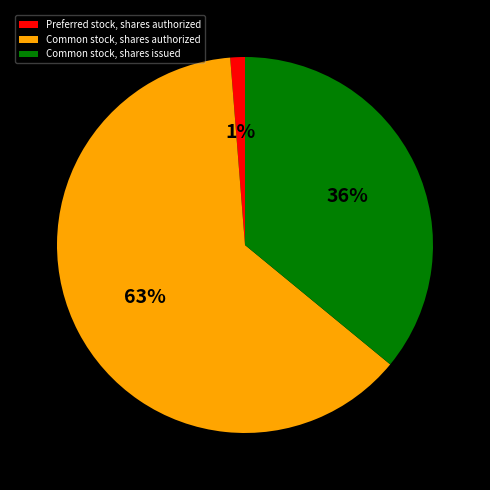

To the nearest percent, what is the difference between the largest and smallest slice percentages?

62%